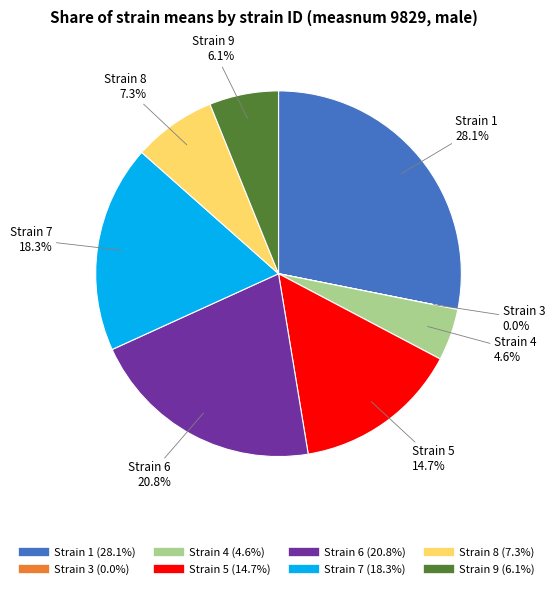

Is there any slice that represents more than half of the pie?

No